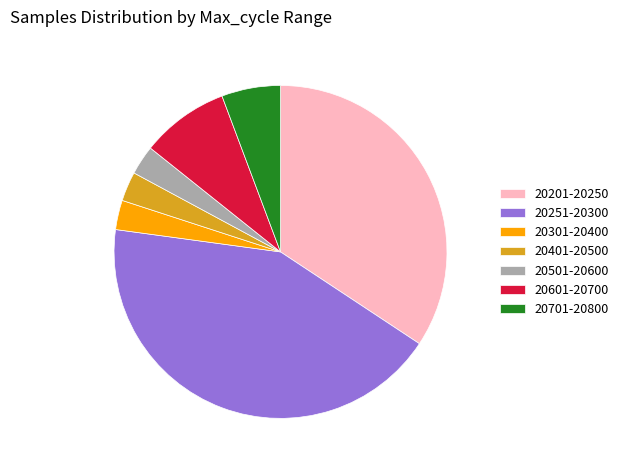

Which category has the biggest portion of the pie?

20251-20300